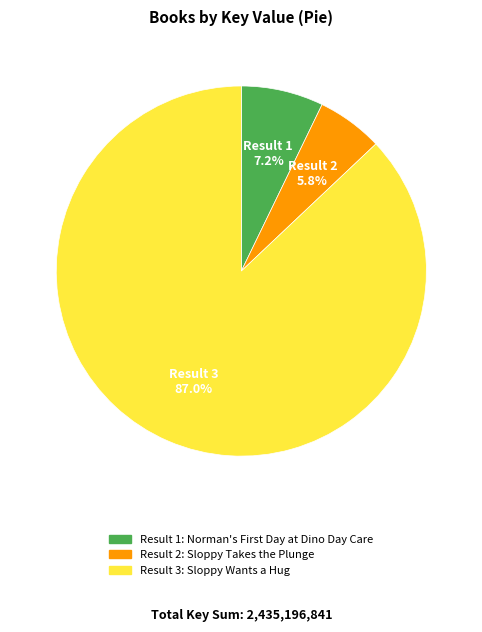

Is there any slice that represents more than half of the pie?

Yes